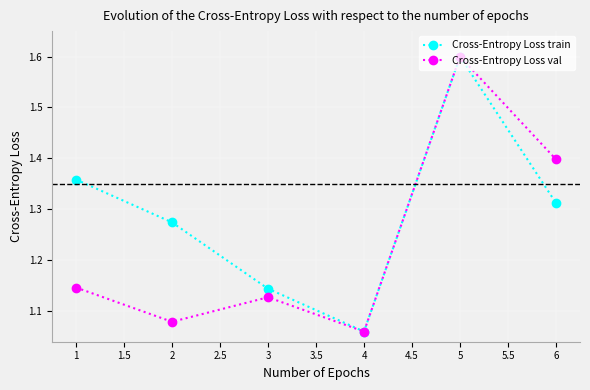

True or false: Cross-Entropy Loss train has a value of 2.6 at 5.

False